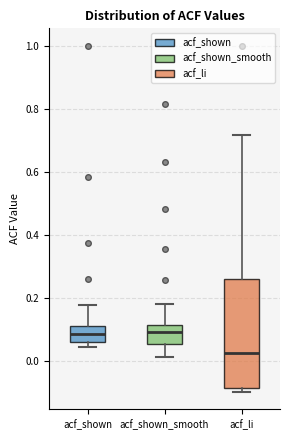

Reading left to right, transcribe this box plot: for each box, give where its median line is, the range the box spans, and where its two whiskers end, as read against the y-axis. The values are not printed on the chart, so give them approximately, as read against the axis.

acf_shown: median 0.08, box 0.06 to 0.10, whiskers 0.04 to 0.18
acf_shown_smooth: median 0.10, box 0.06 to 0.12, whiskers 0.02 to 0.18
acf_li: median 0.02, box -0.08 to 0.26, whiskers -0.10 to 0.72